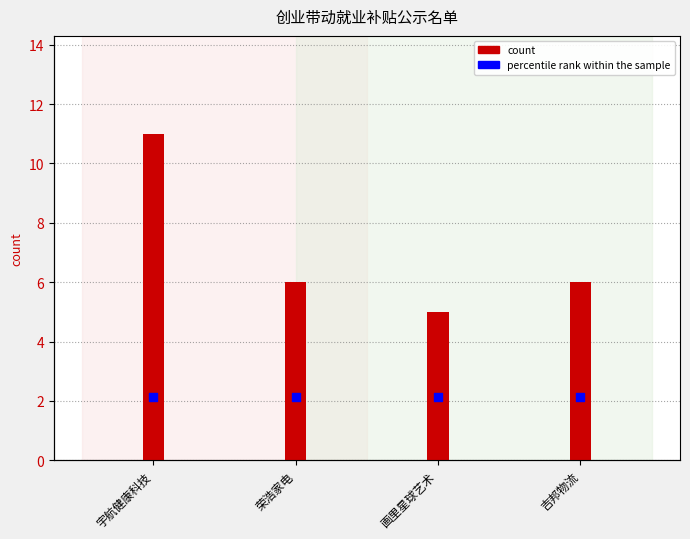

Which series has the largest Y range (max minus min)?

count